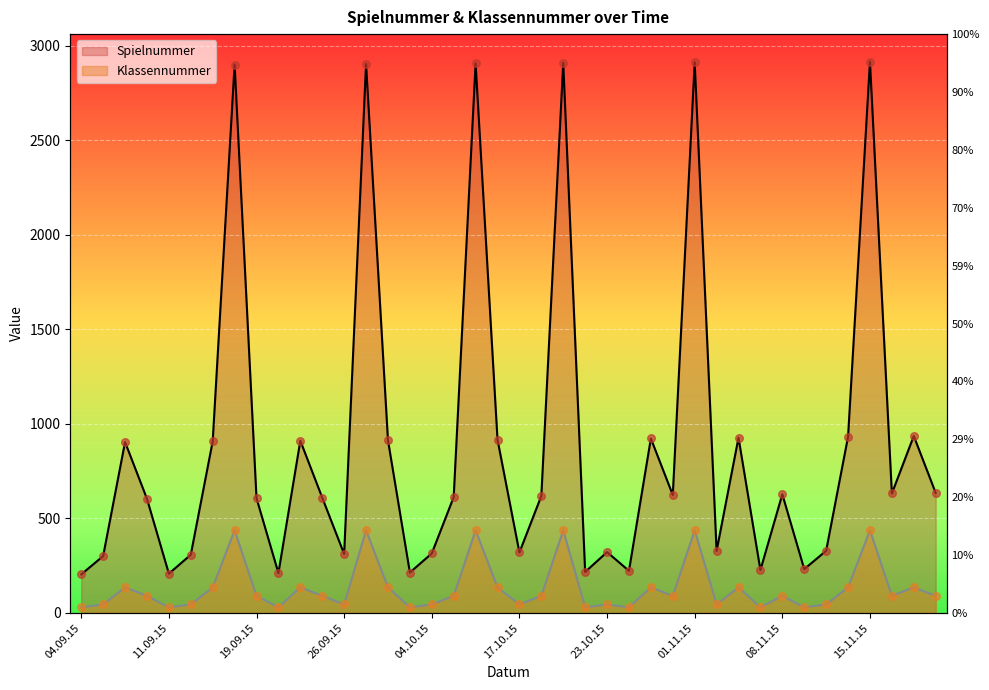

What is the total value across all series at 02.10.15?

1049.7